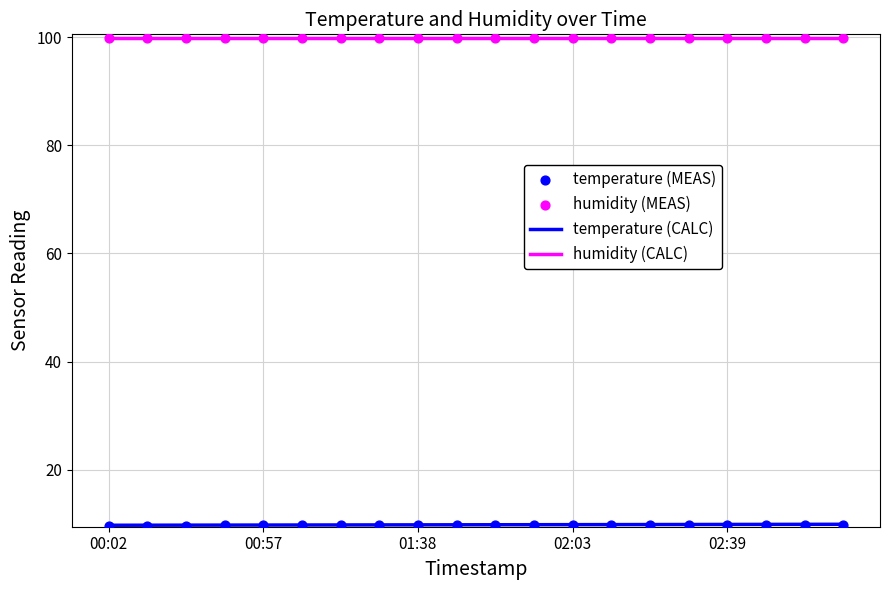

Is the value of temperature (CALC) at 00:02 greater than the value of temperature (MEAS) at 14?

No